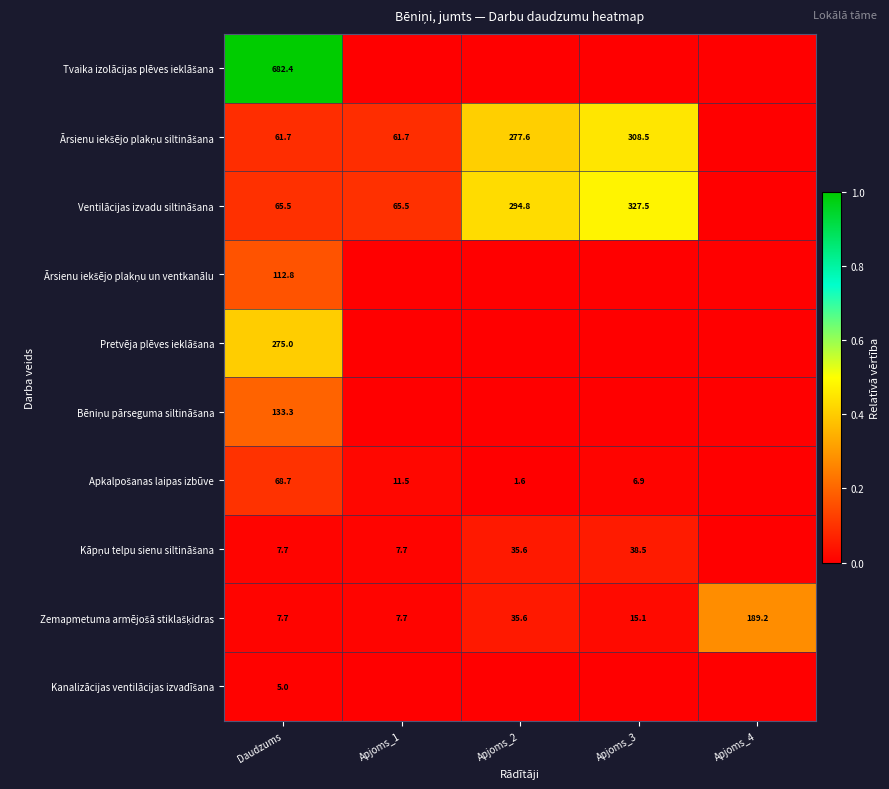

How many values in Apkalpošanas laipas izbūve are above zero?

4